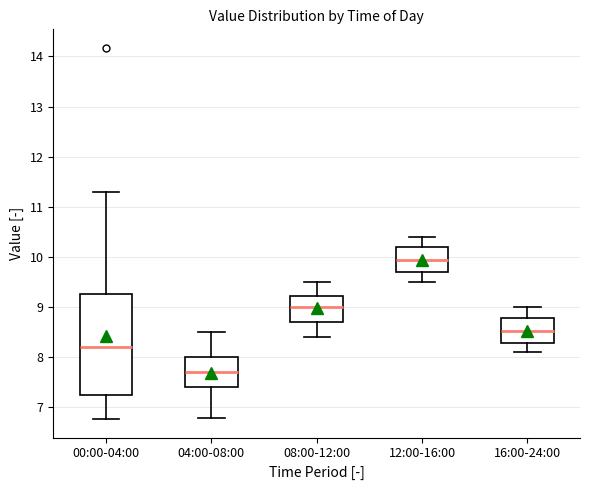

Where is the upper edge of the box for 00:00-04:00 on the y-axis? The values are not printed on the chart, so give them approximately, as read against the axis.

9.3